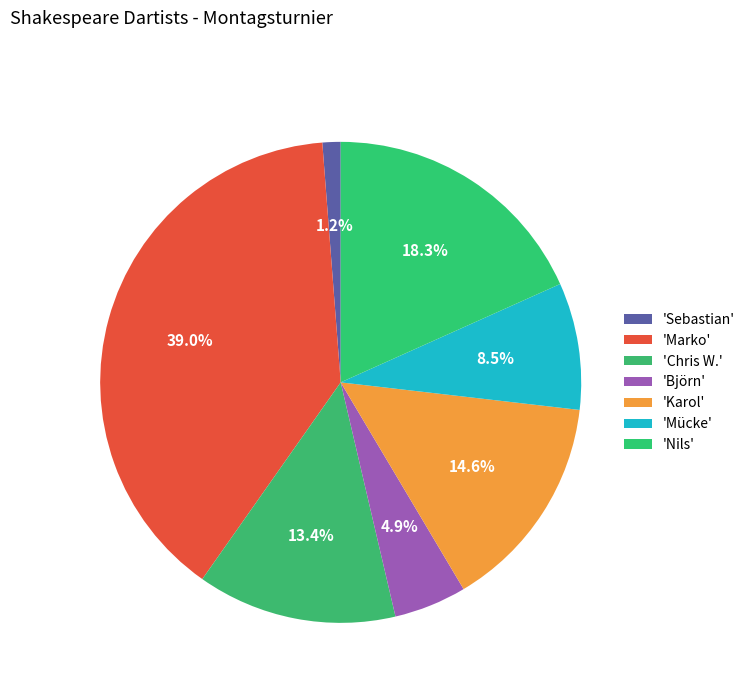

To the nearest percent, what is the average slice percentage?

14%